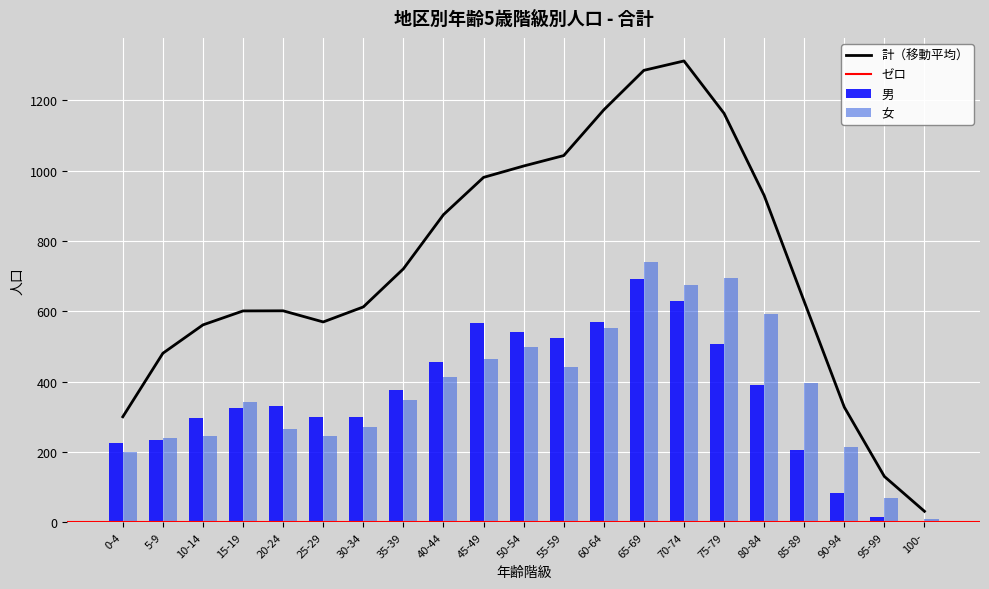

Which series has the widest spread of values?

計